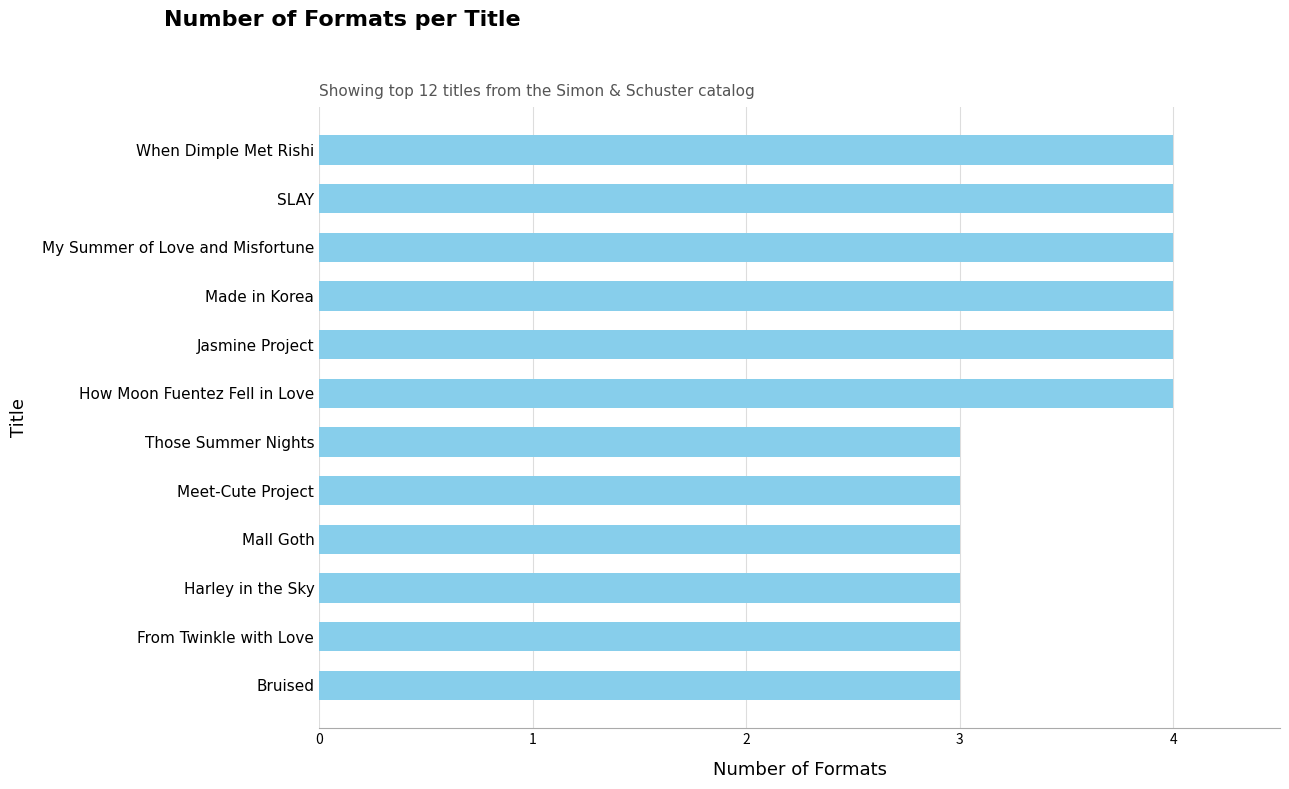

Does the chart contain any negative values?

No